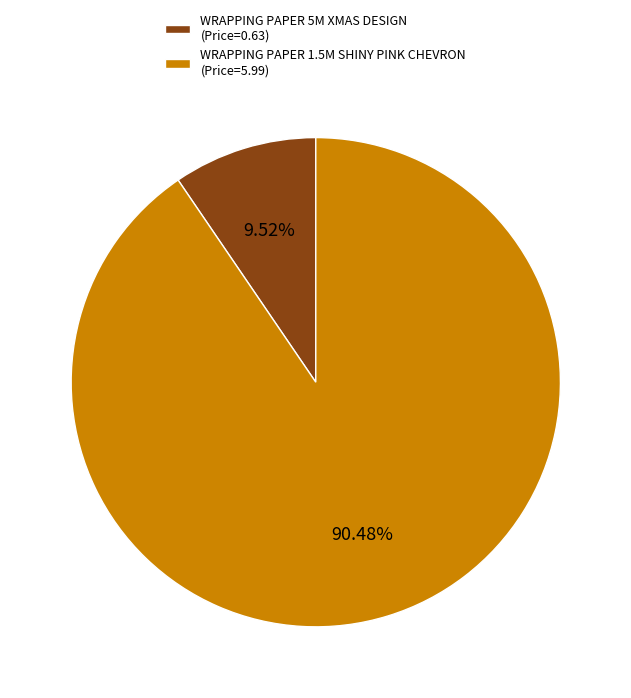

Is the sum of WRAPPING PAPER 1.5M SHINY PINK CHEVRON (Price=5.99) and WRAPPING PAPER 5M XMAS DESIGN (Price=0.63) greater than half?

Yes